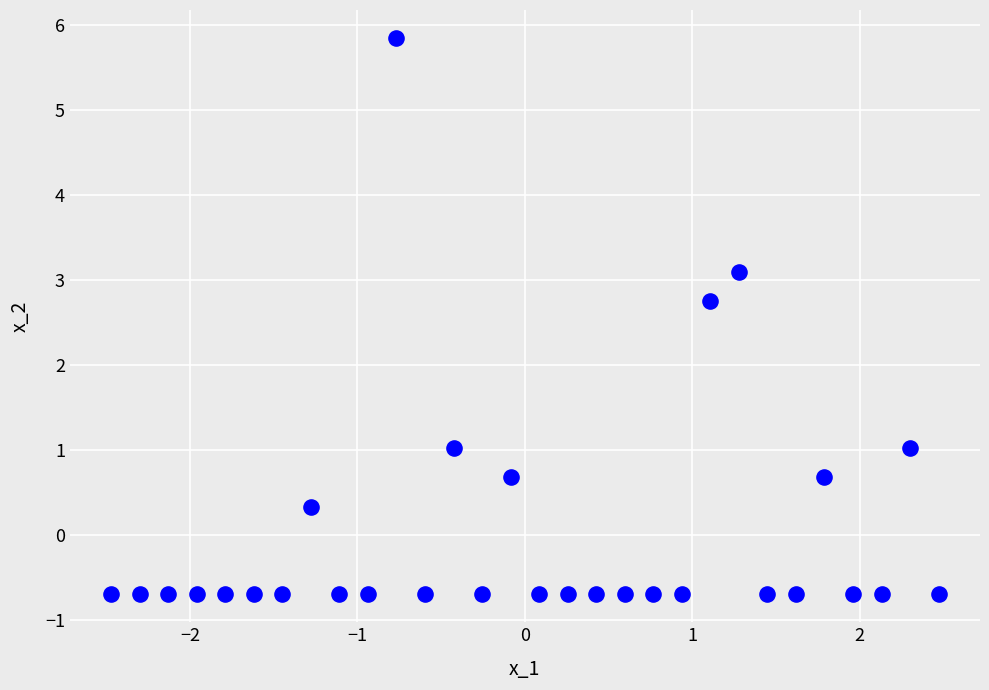

What is the range of X values (max minus min)?

4.9